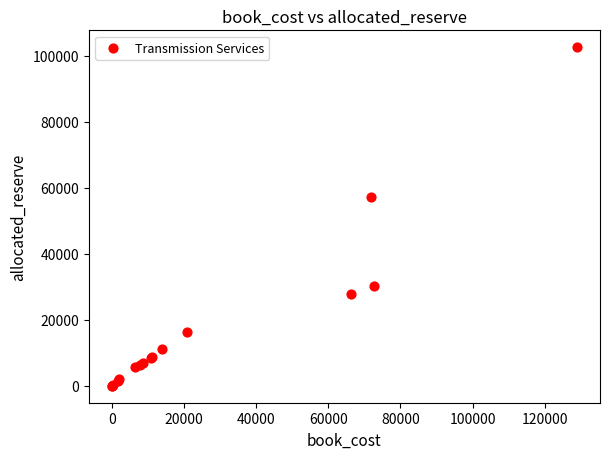

What Y value in the scatter plot is closest to 51316?

57222.9